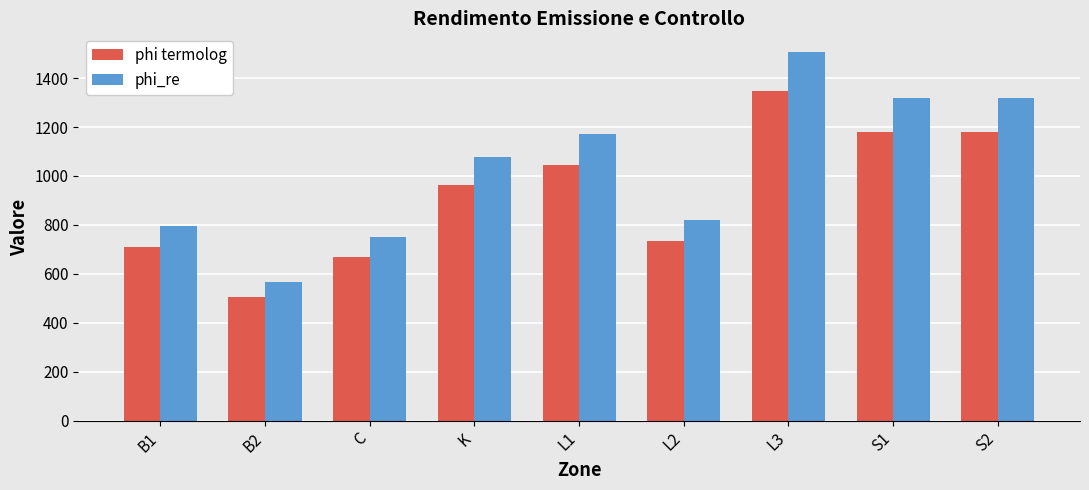

Reading left to right, list all the values displayed in this chart.

phi termolog: 709.1	506.7	670.2	961.4	1044.6	733.8	1346.0	1178.8	1178.8
phi_re: 794.2	567.6	750.7	1076.9	1170.0	822.0	1507.6	1320.4	1320.4